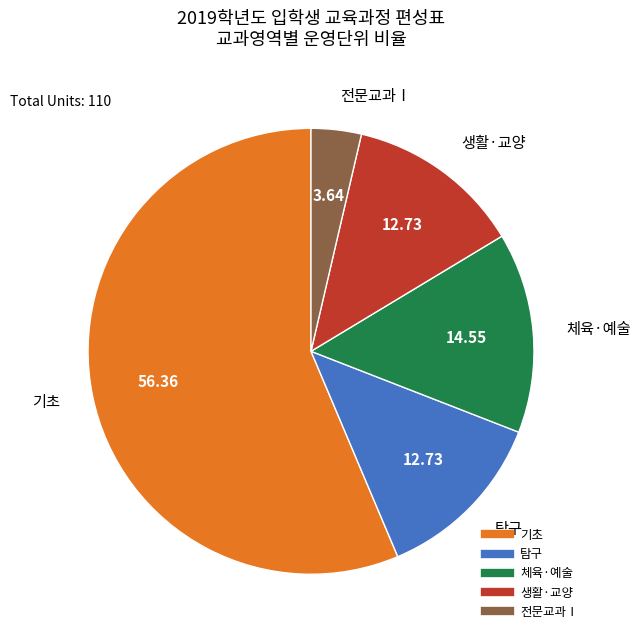

Does any single category account for the majority?

Yes